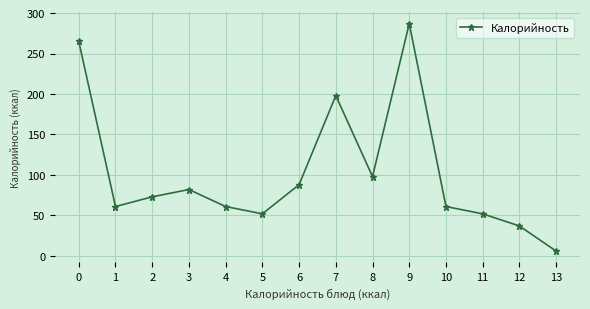

What is the average value?

102